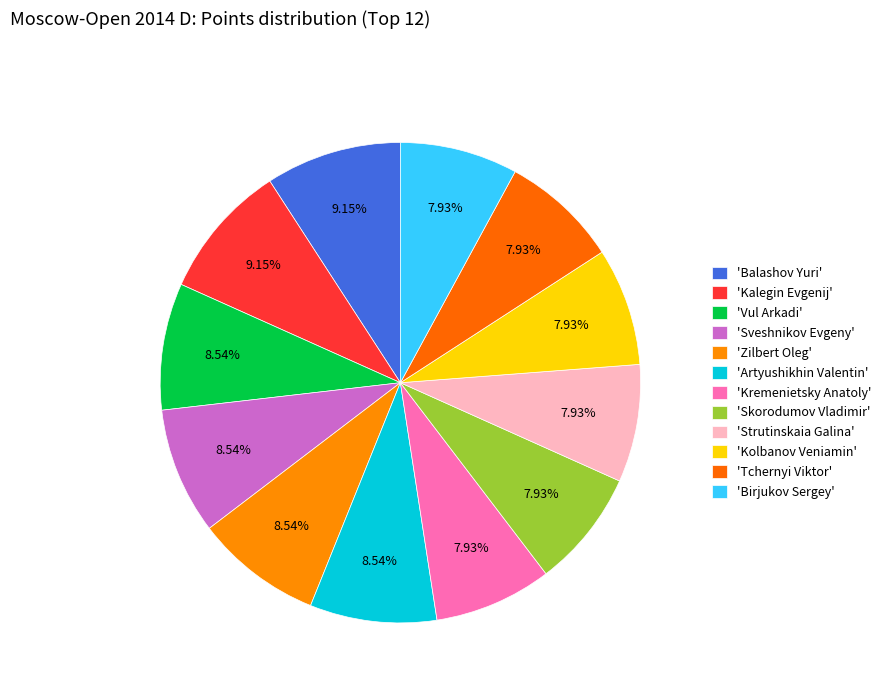

How many slices are in this pie chart?

12